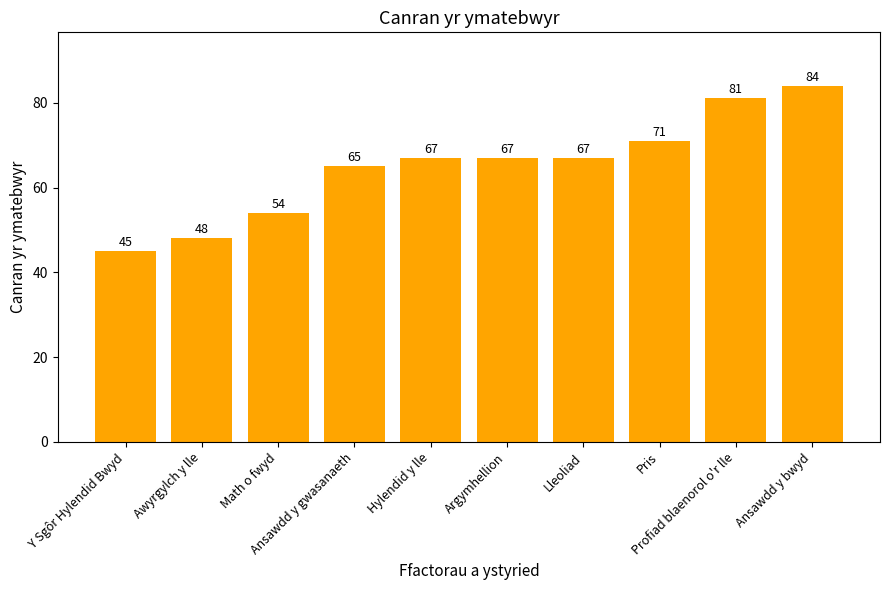

Reading left to right, what are all the values shown in this chart?

45	48	54	65	67	67	67	71	81	84